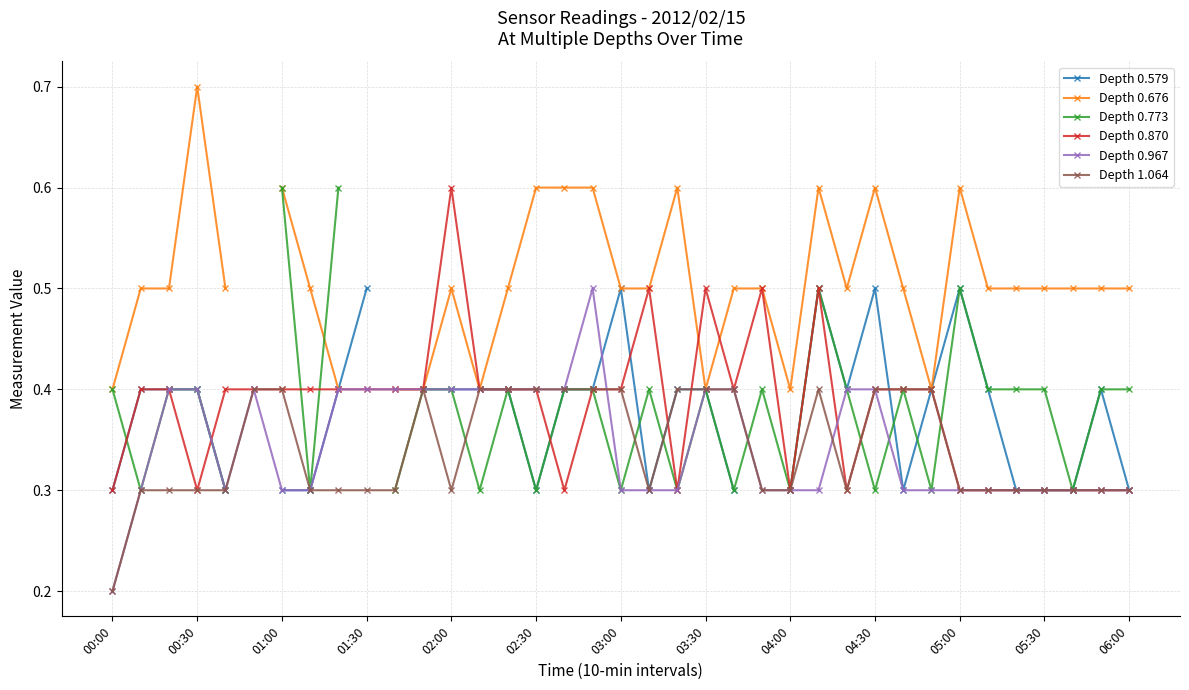

How many interior local peaks does the Depth 0.773 series have?

7